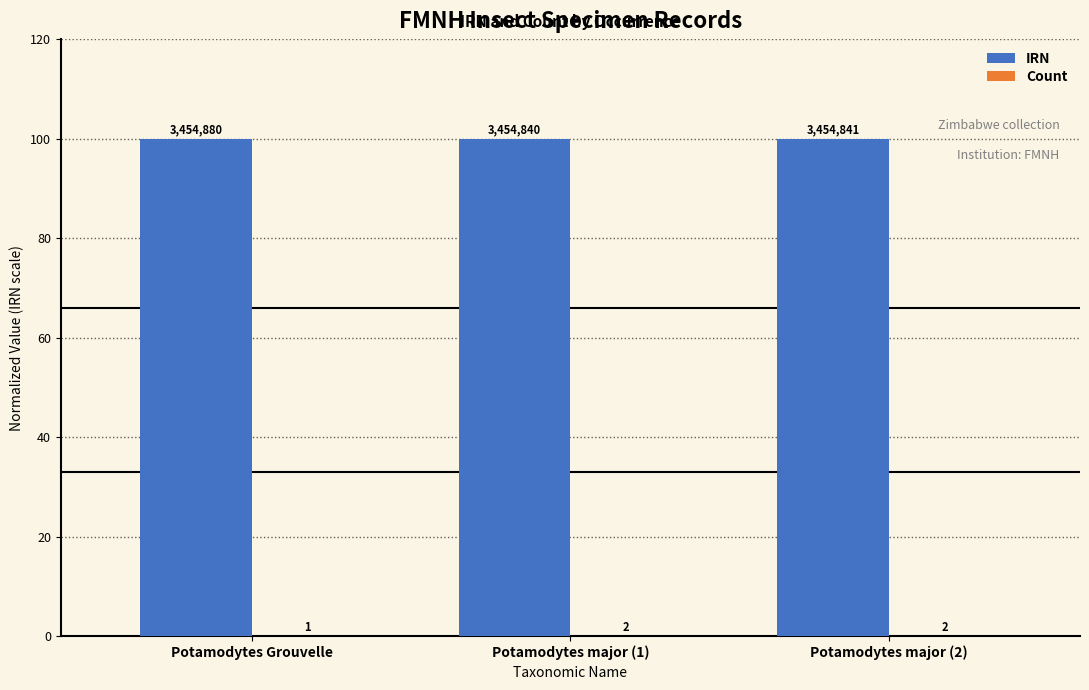

Which series has the largest total across all categories?

IRN